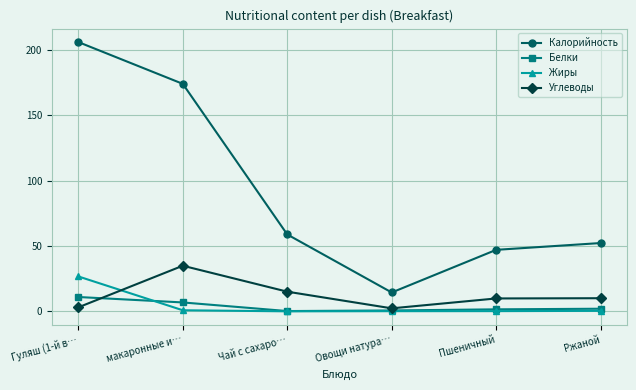

What is the label of the 6th point from the right?

Гуляш (1-й в…